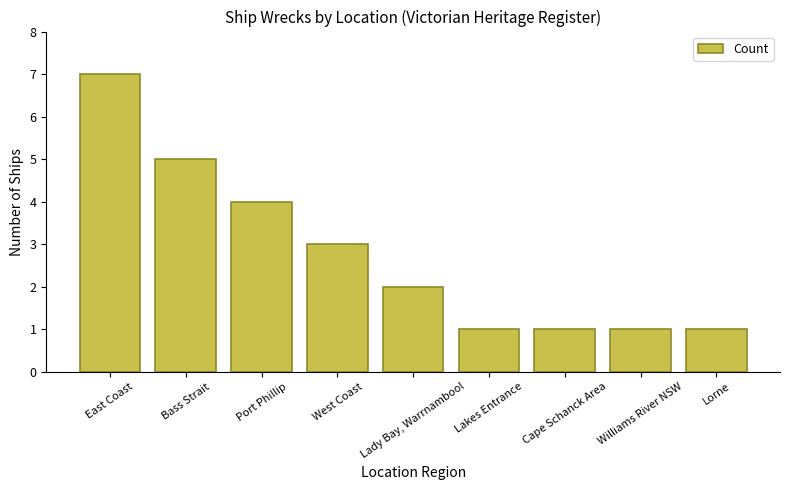

The chart shows a value of 4 at Port Phillip. True or false?

True